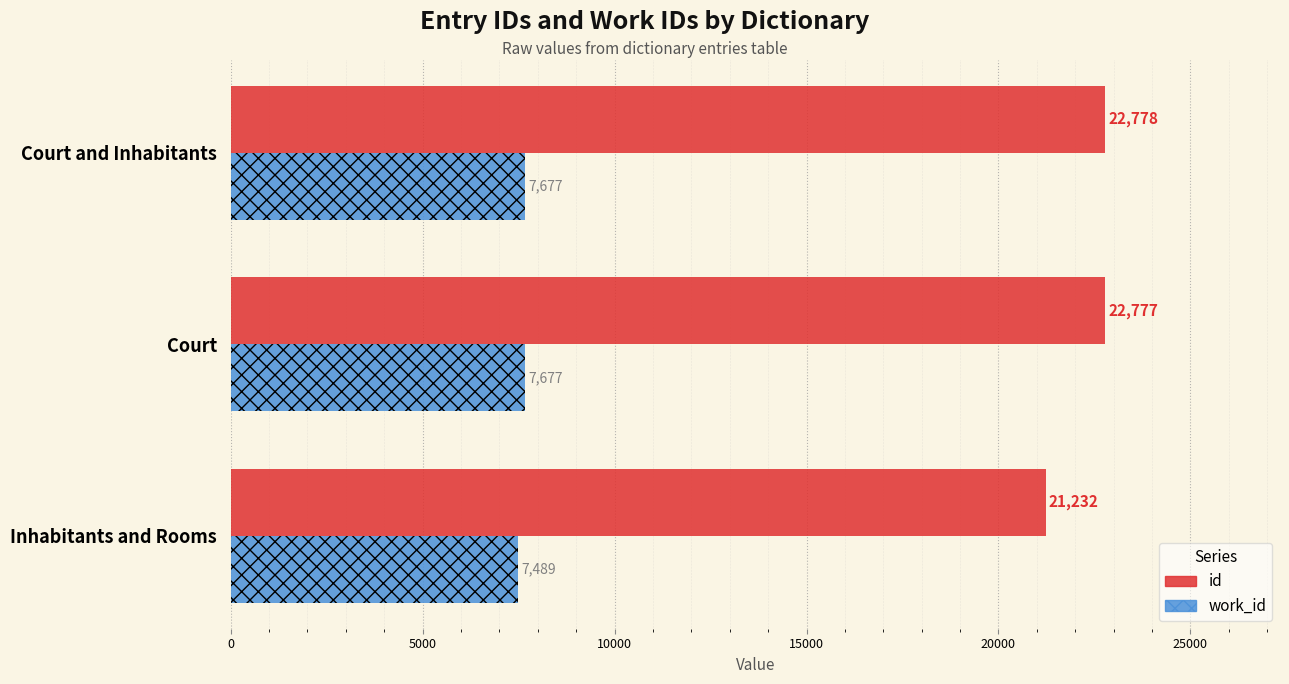

How many work_id values are between 7489 and 7677?

3